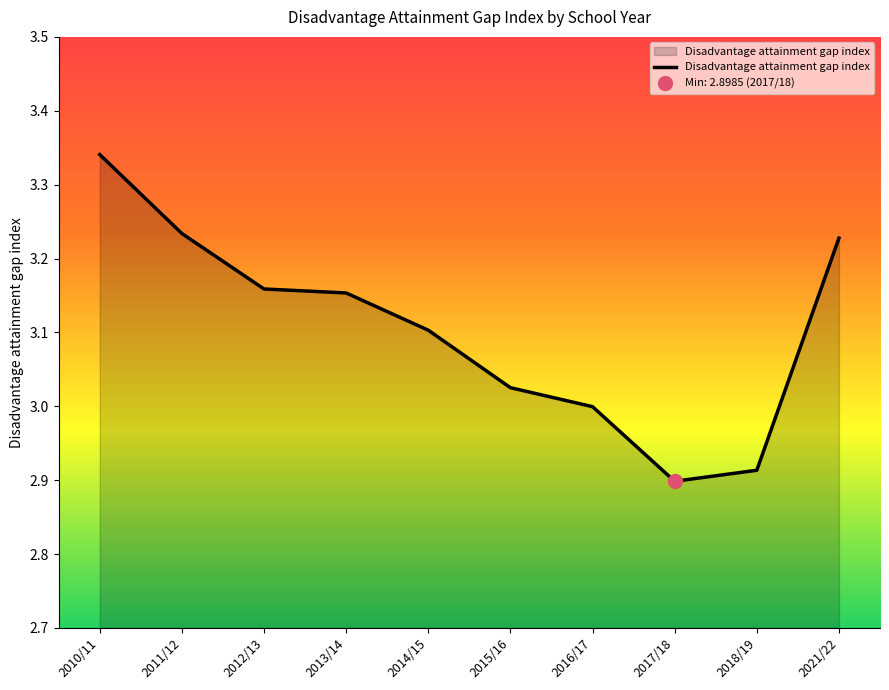

Is it true that the value at 2016/17 is 5.1?

False